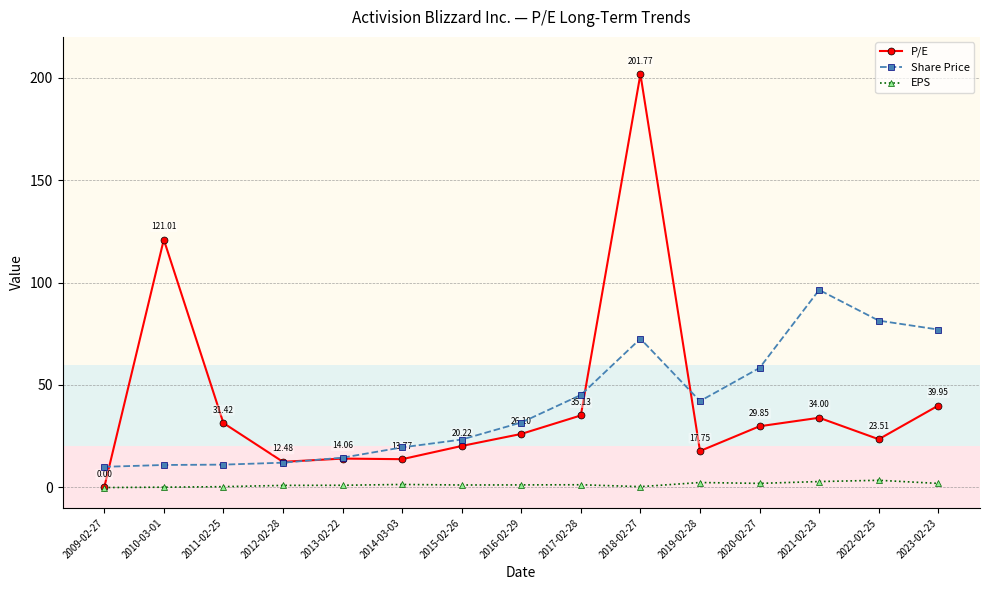

Is this an area chart (filled region under the line)?

No